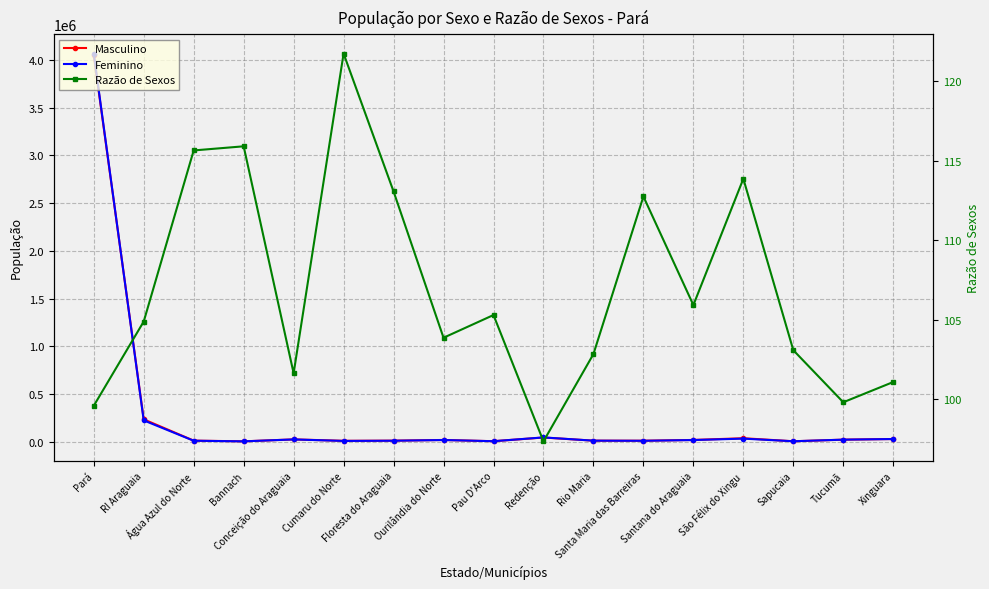

What is the value of the Masculino point at the 2nd from the left?

232786.0